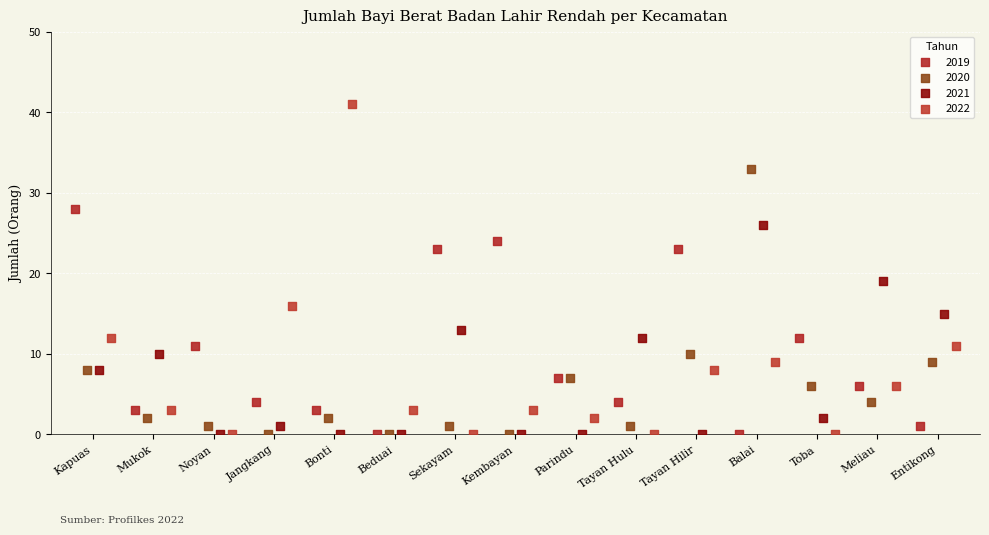

Which series contains the highest Y value?

2022